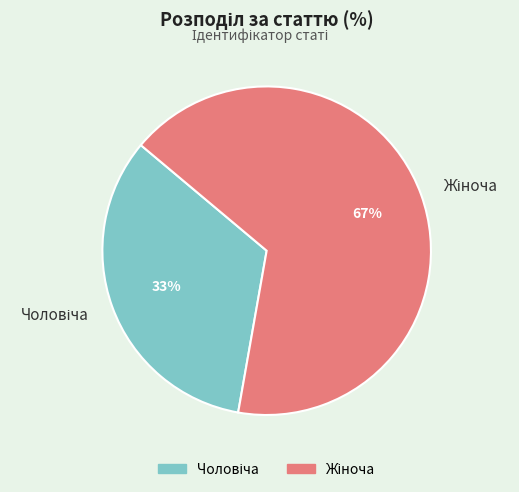

Is there any slice that represents more than half of the pie?

Yes